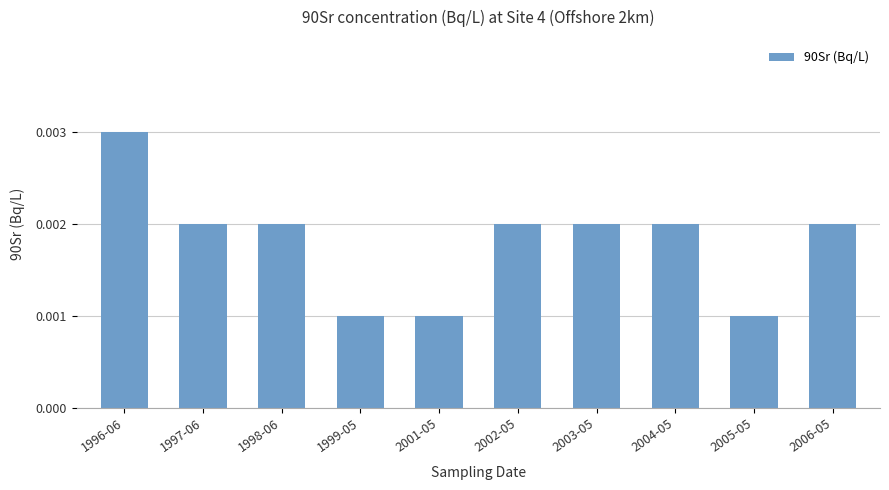

What is the label of the 4th bar from the left?

1999-05